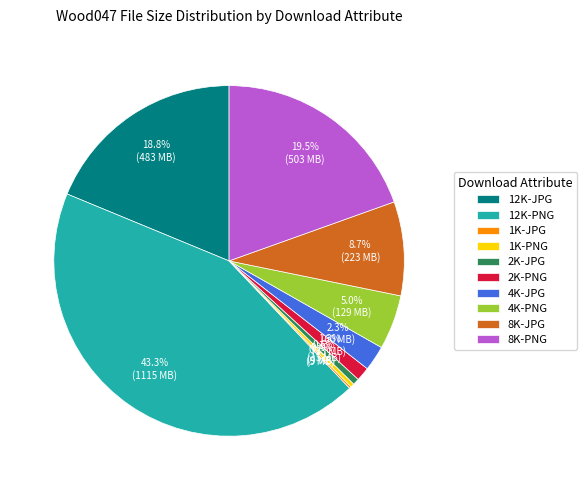

To the nearest percent, what is the average slice percentage?

10%